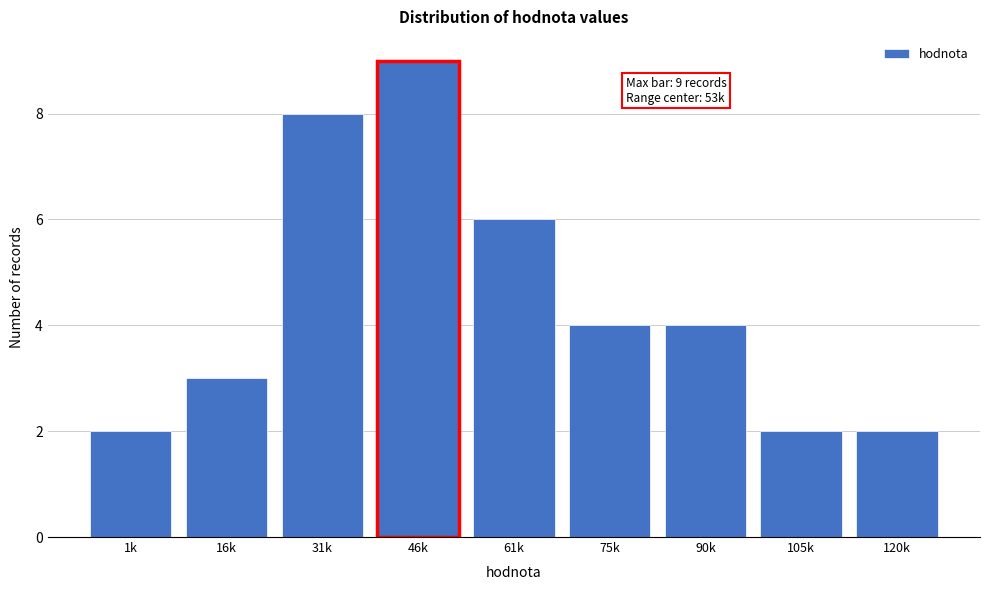

Reading left to right, list all the values displayed in this chart.

1k=2	16k=3	31k=8	46k=9	61k=6	75k=4	90k=4	105k=2	120k=2